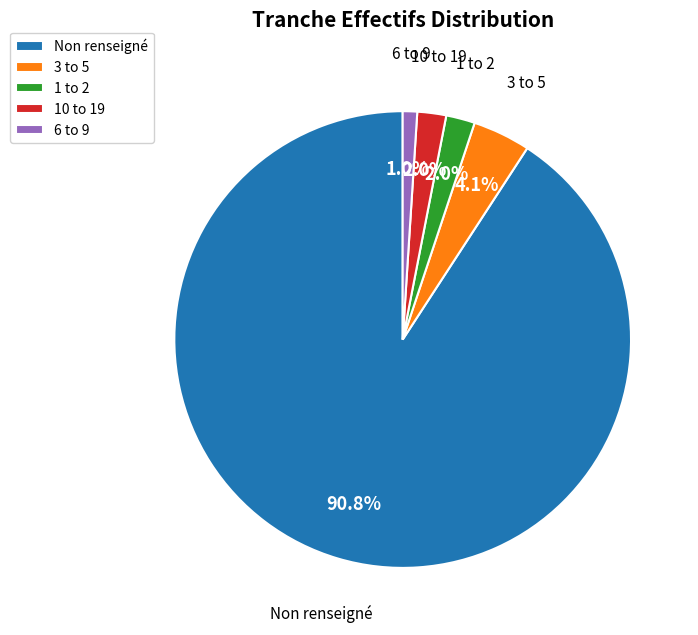

Which category has the biggest portion of the pie?

Non renseigné